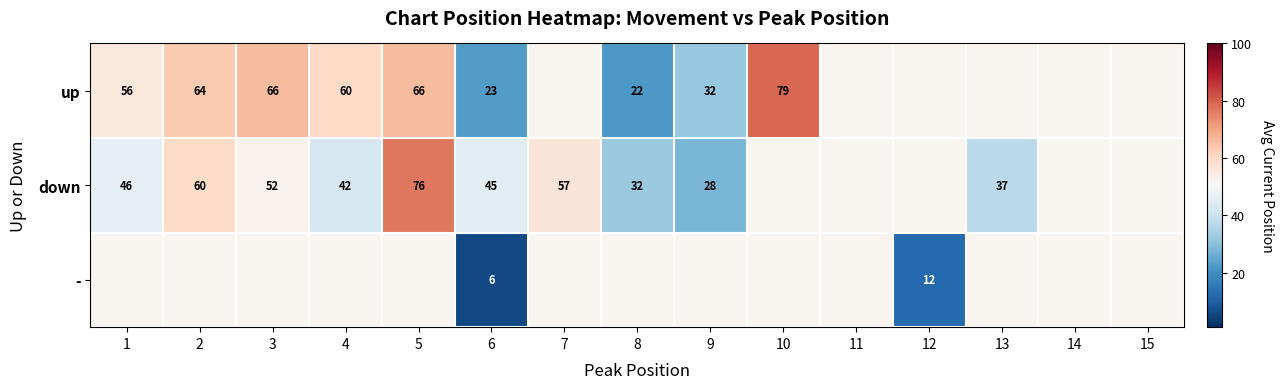

List the series in order of their overall mean, highest first.

up, down, -